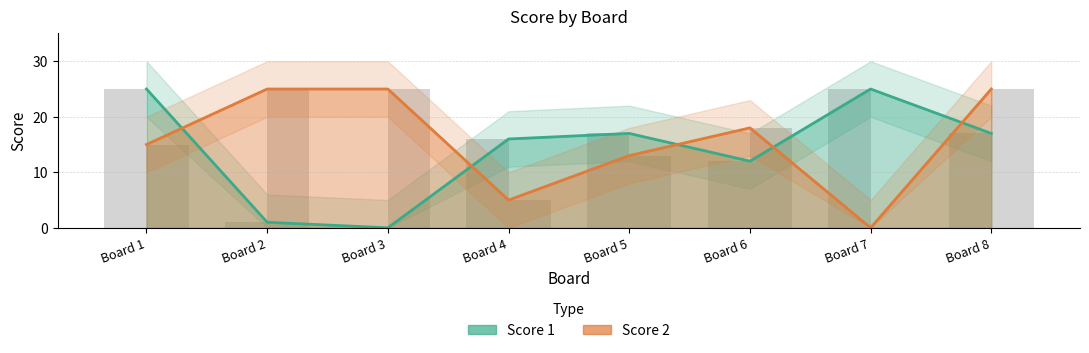

How many bars are there in each group?

2